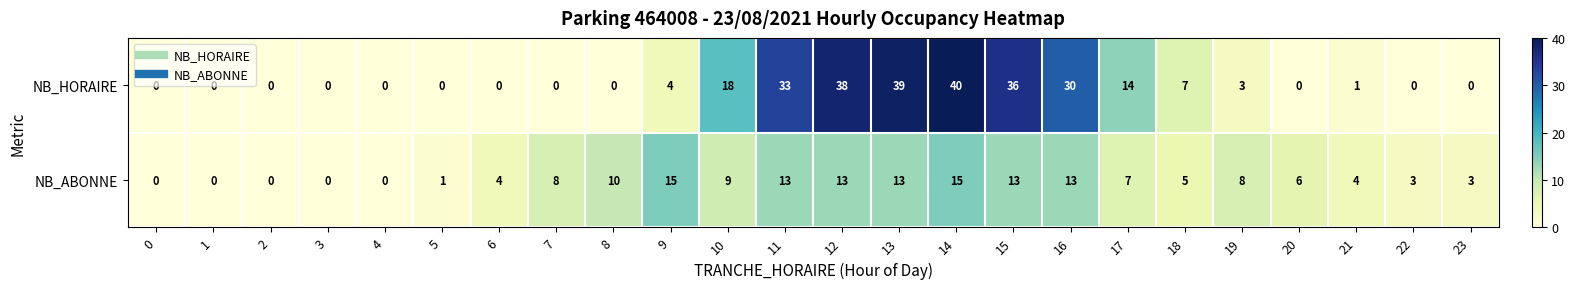

At which label does NB_HORAIRE reach its peak?

14